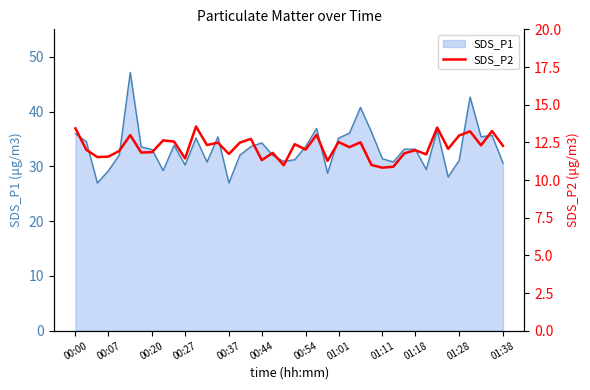

True or false: the data shows 11.0 at 19.

True